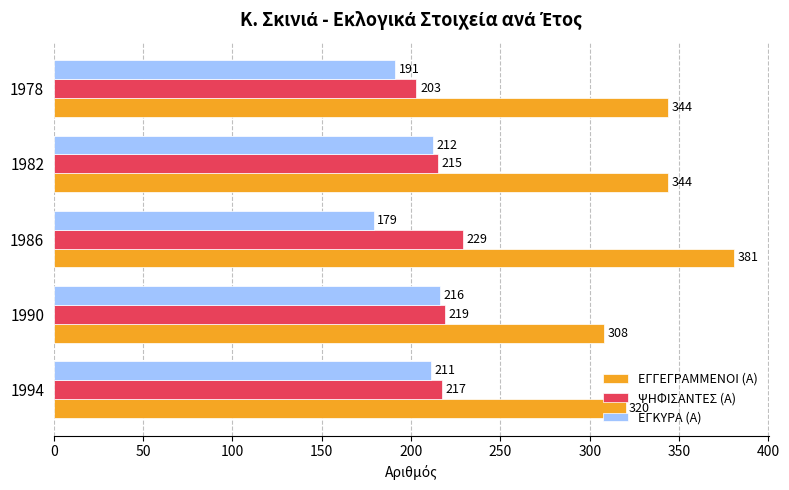

What is the sum of all ΕΓΚΥΡΑ (Α) values?

1009